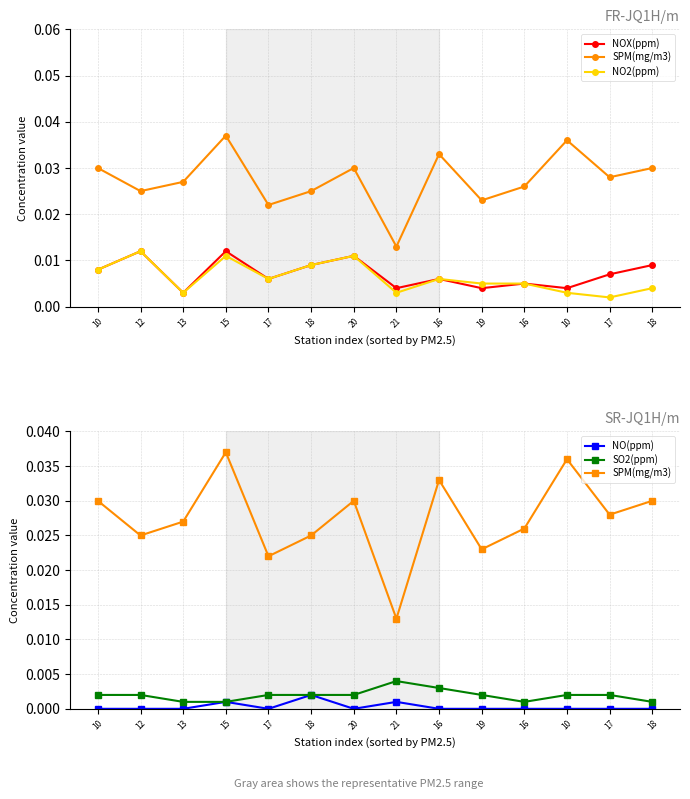

Reading right to left, what are all the values shown in this chart?

NOX(ppm): 0.0	0.0	0.0	0.0	0.0	0.0	0.0	0.0	0.0	0.0	0.0	0.0	0.0	0.0
SPM(mg/m3): 0.0	0.0	0.0	0.0	0.0	0.0	0.0	0.0	0.0	0.0	0.0	0.0	0.0	0.0
NO2(ppm): 0.0	0.0	0.0	0.0	0.0	0.0	0.0	0.0	0.0	0.0	0.0	0.0	0.0	0.0
NO(ppm): 0.0	0.0	0.0	0.0	0.0	0.0	0.0	0.0	0.0	0.0	0.0	0.0	0.0	0.0
SO2(ppm): 0.0	0.0	0.0	0.0	0.0	0.0	0.0	0.0	0.0	0.0	0.0	0.0	0.0	0.0